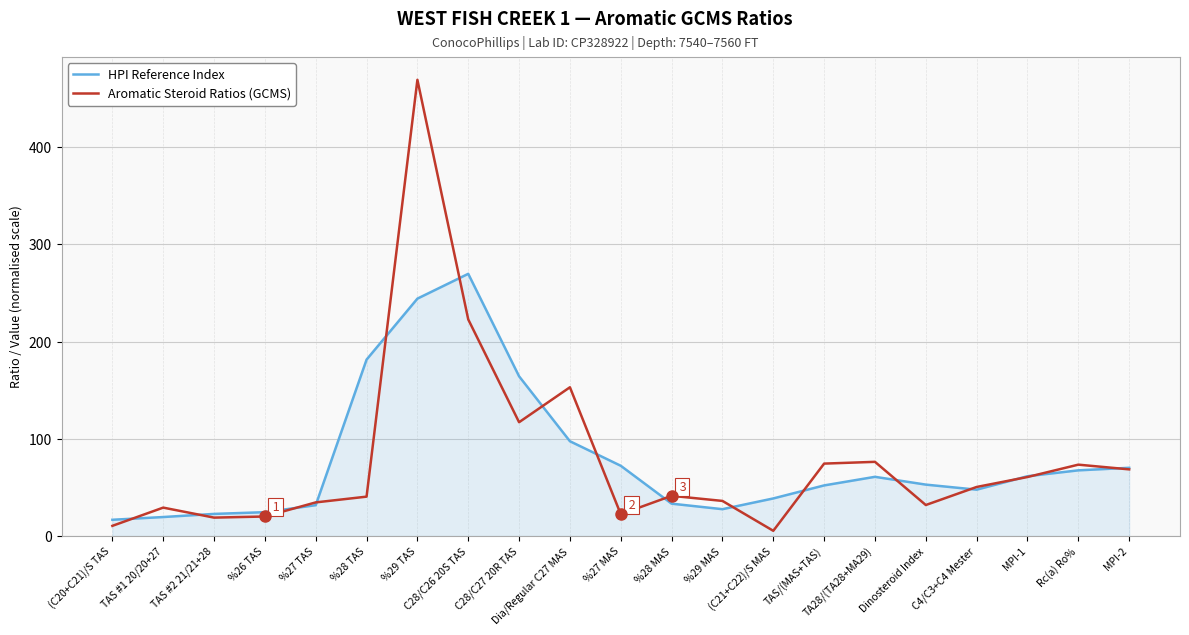

The Aromatic Steroid Ratios (GCMS) series shows 10.5 at (C20+C21)/S TAS. True or false?

True